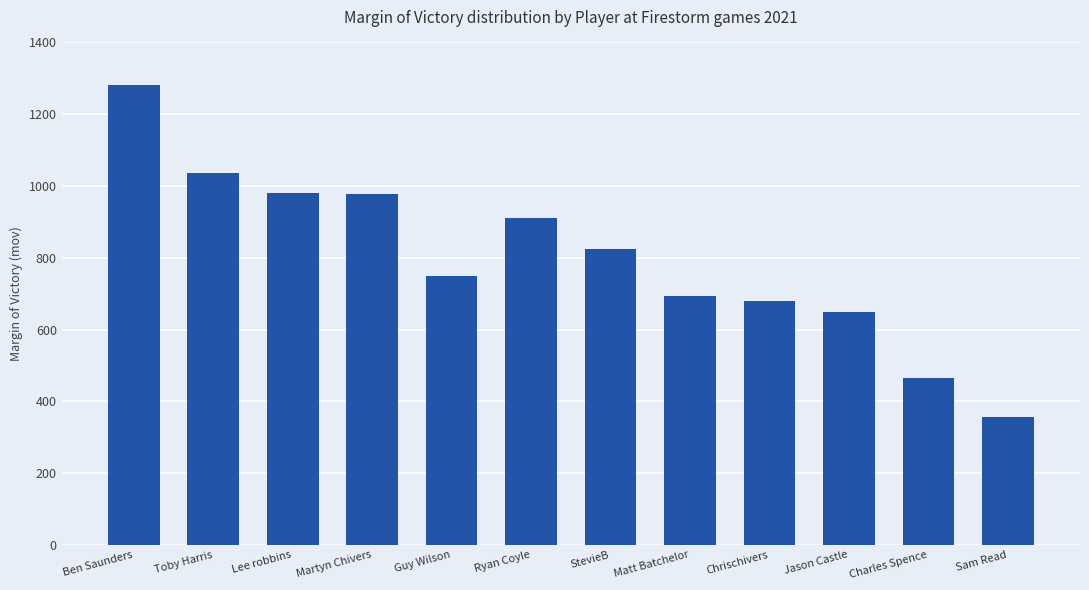

What is the label of the 6th bar from the right?

StevieB